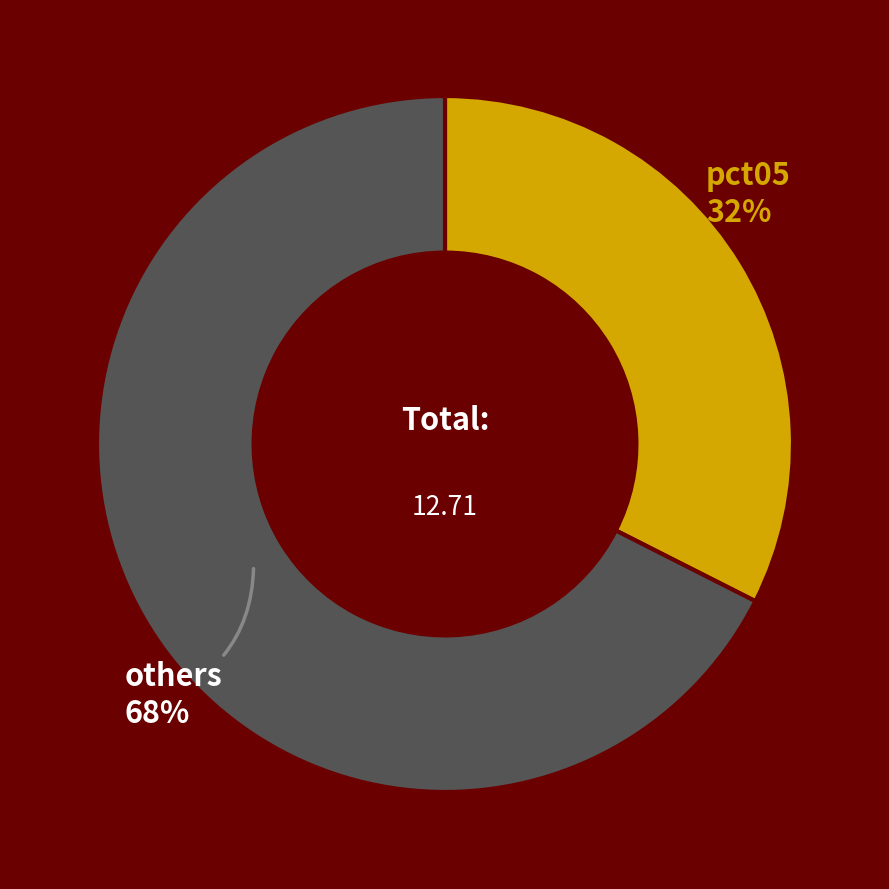

Do others and pct05 together represent more than half of the pie?

Yes